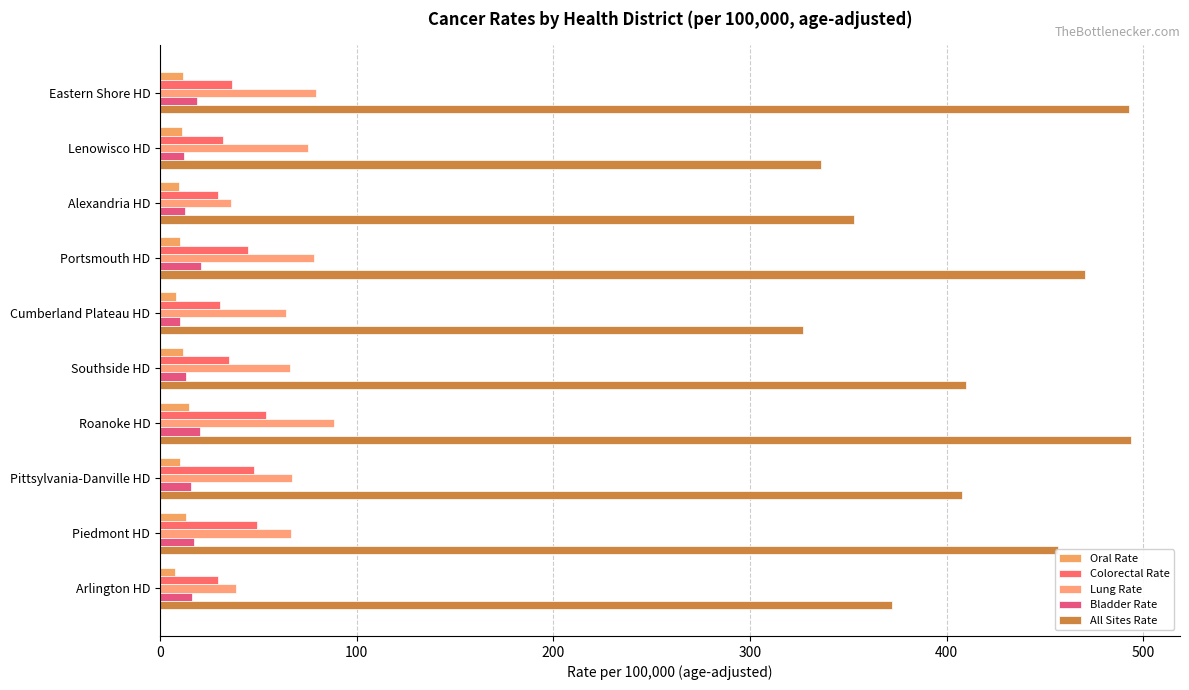

How many series are shown in this chart?

5